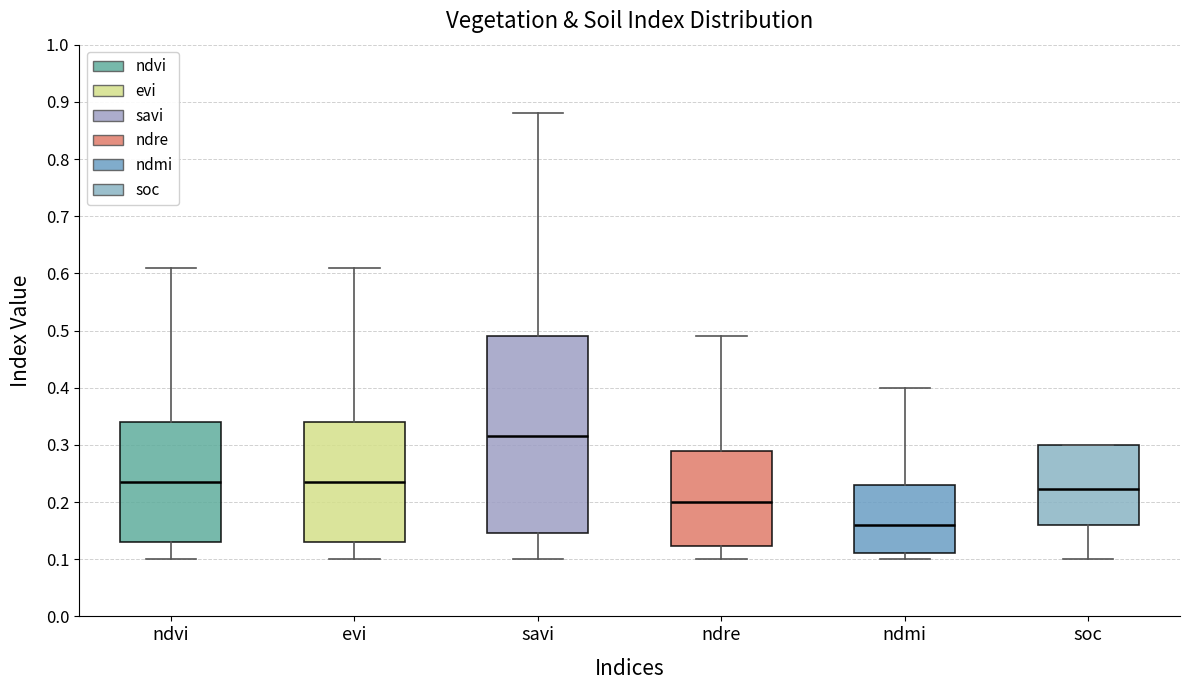

Which box is the tallest, from its lower edge to its upper edge?

savi